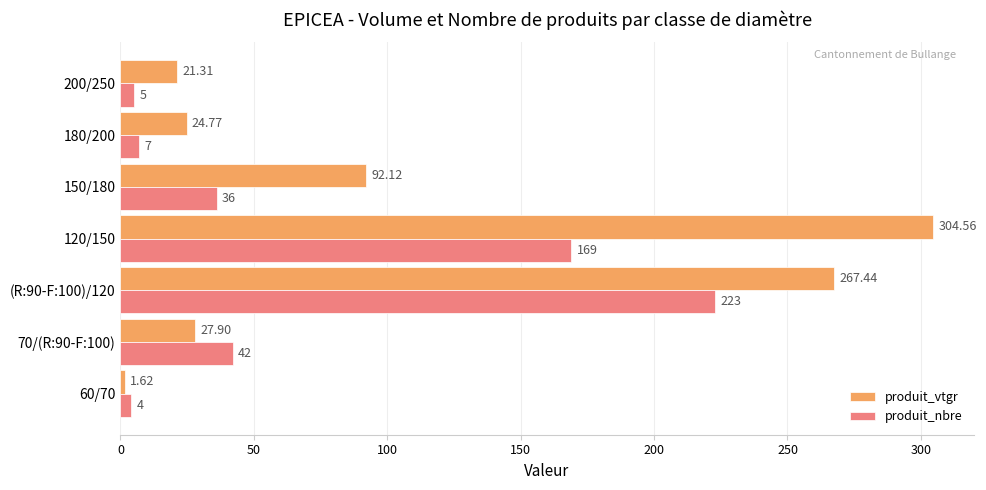

At which label is produit_vtgr closest to 153?

150/180